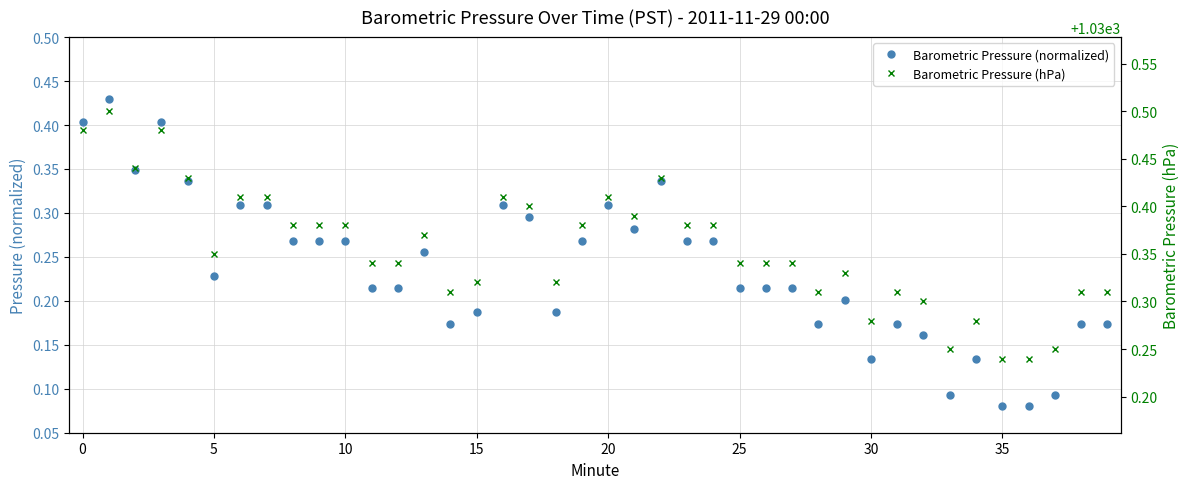

What is the total value across all series at 25?

1030.7